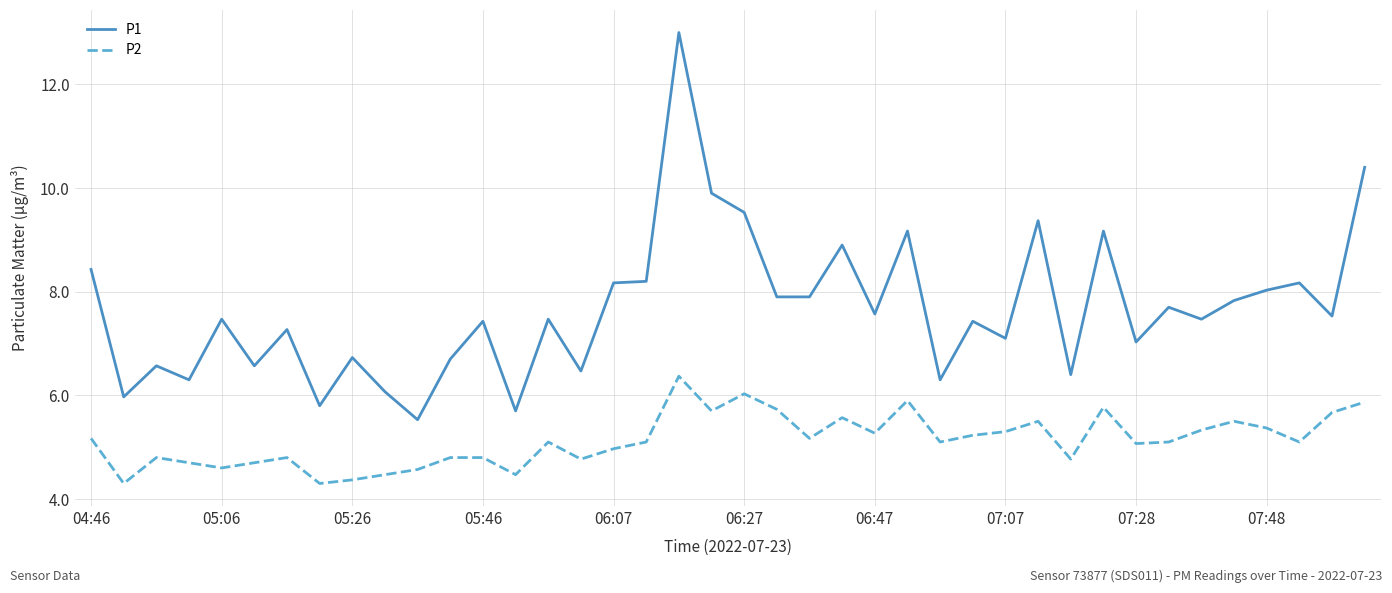

How many lines are shown in the chart?

2